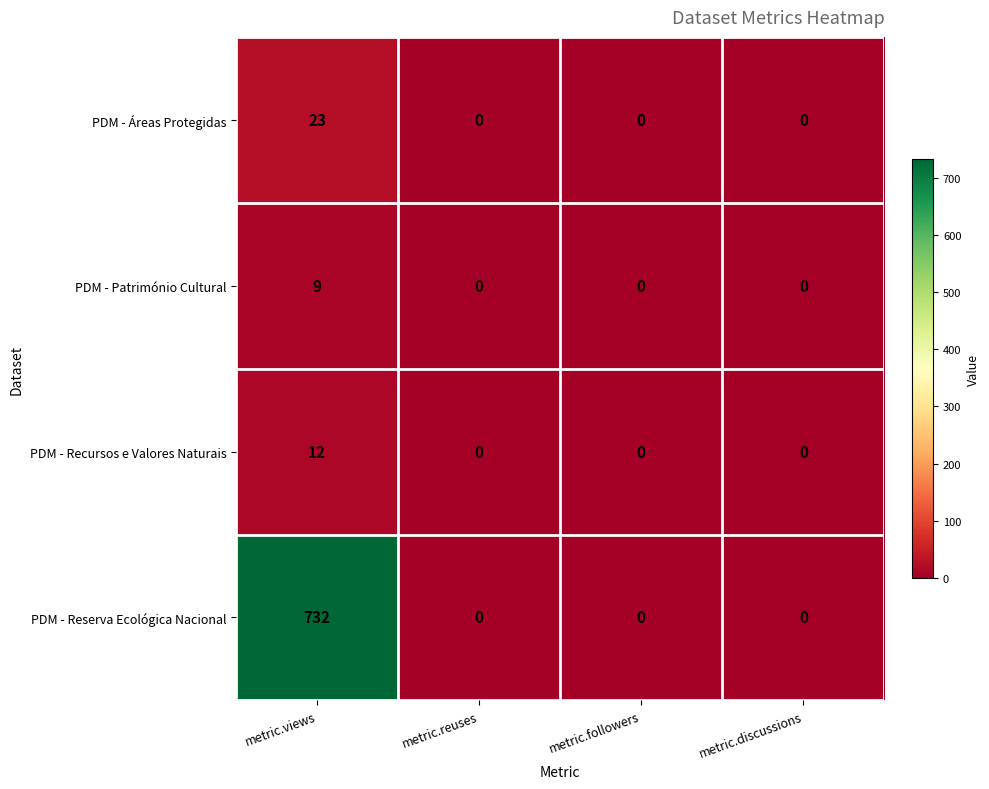

The PDM - Património Cultural series shows 0 at metric.followers. True or false?

True